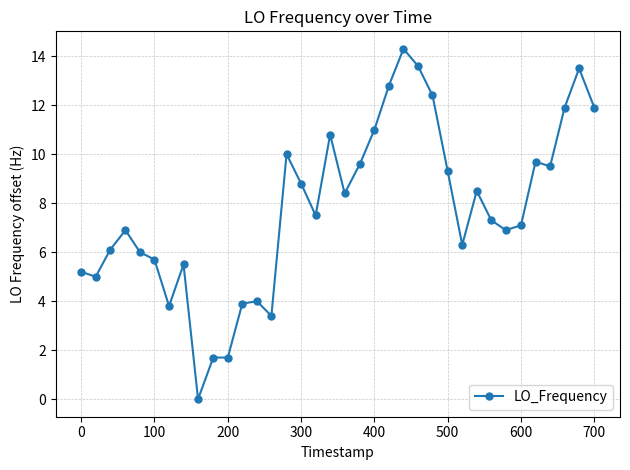

What is the greatest value displayed?

14.3